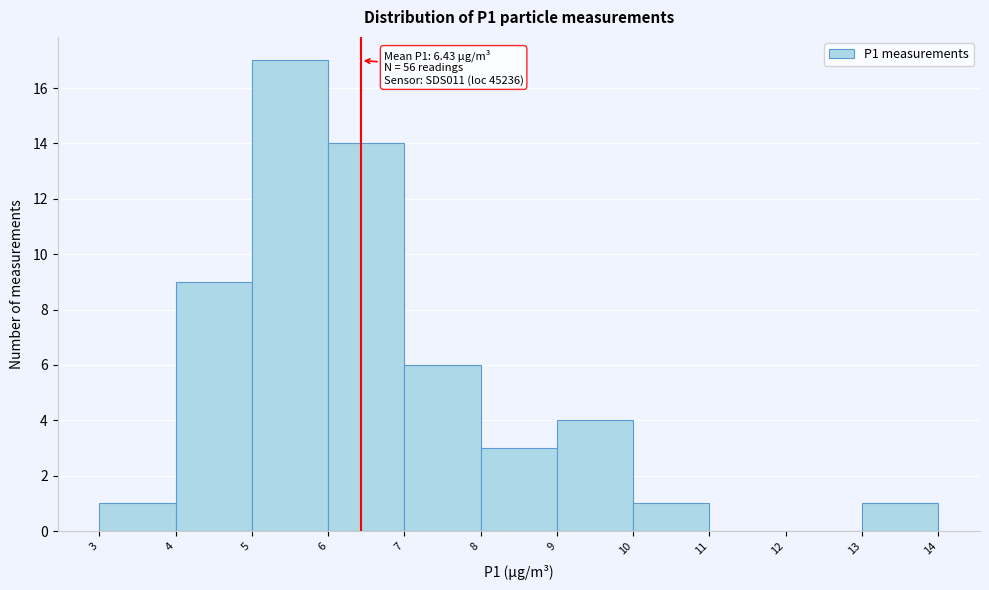

Over which range of the x-axis is the bar tallest?

5 to 6